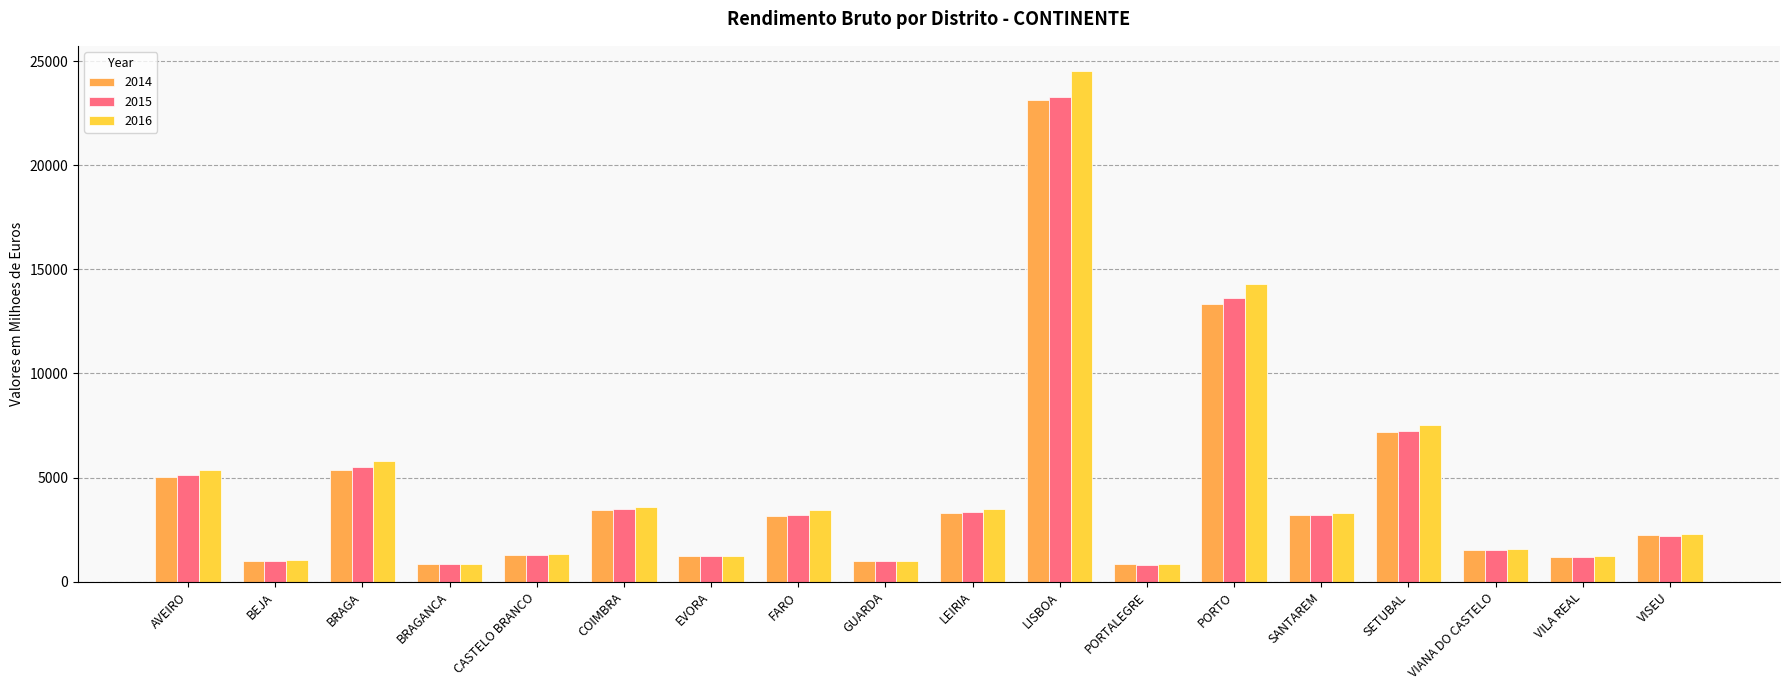

What is the value of the 2015 bar at the 2nd from the left?

991.7